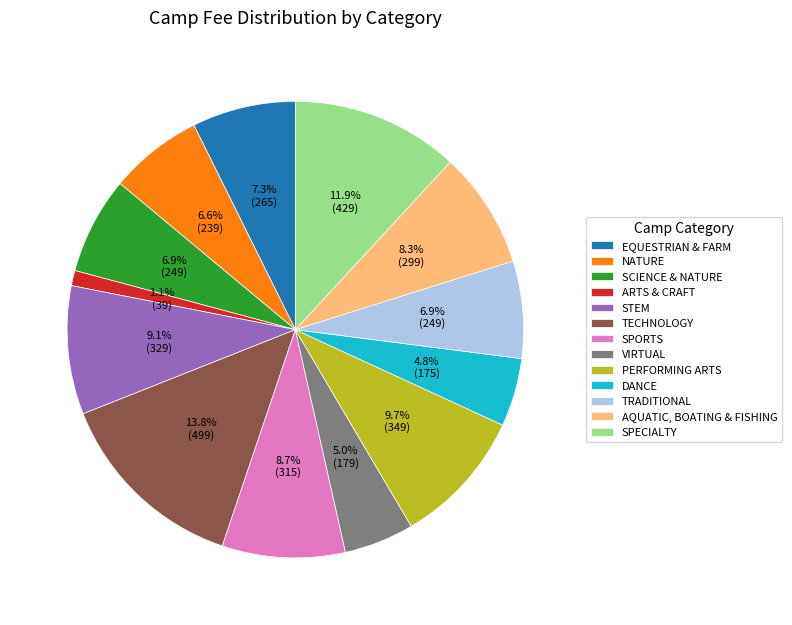

Is there any slice that represents more than half of the pie?

No